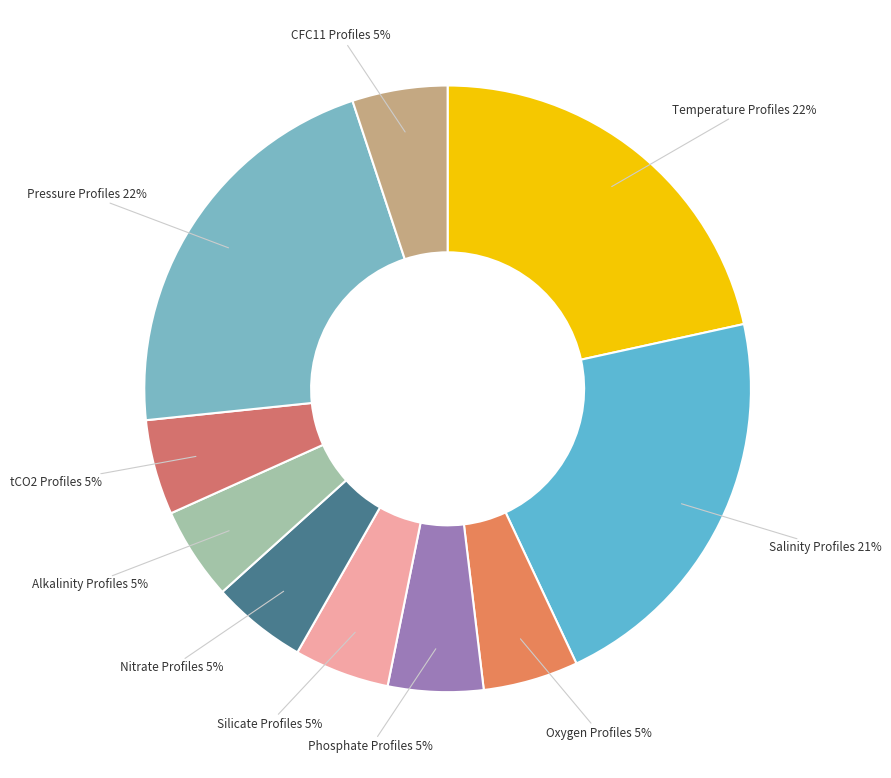

To the nearest percent, what portion does Nitrate Profiles represent?

5%